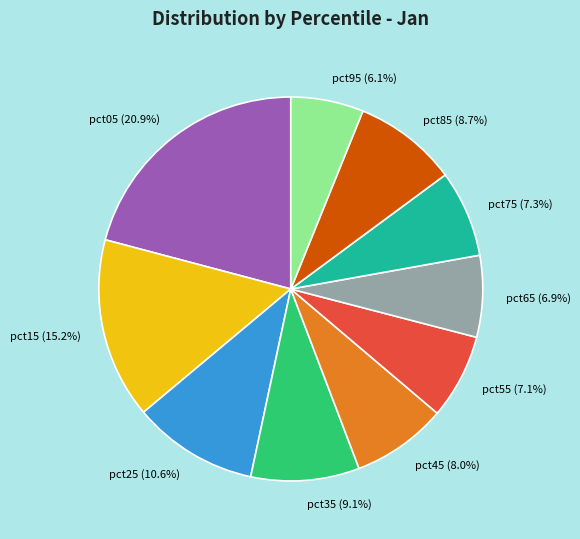

Does pct45 account for over 50% of the chart?

No